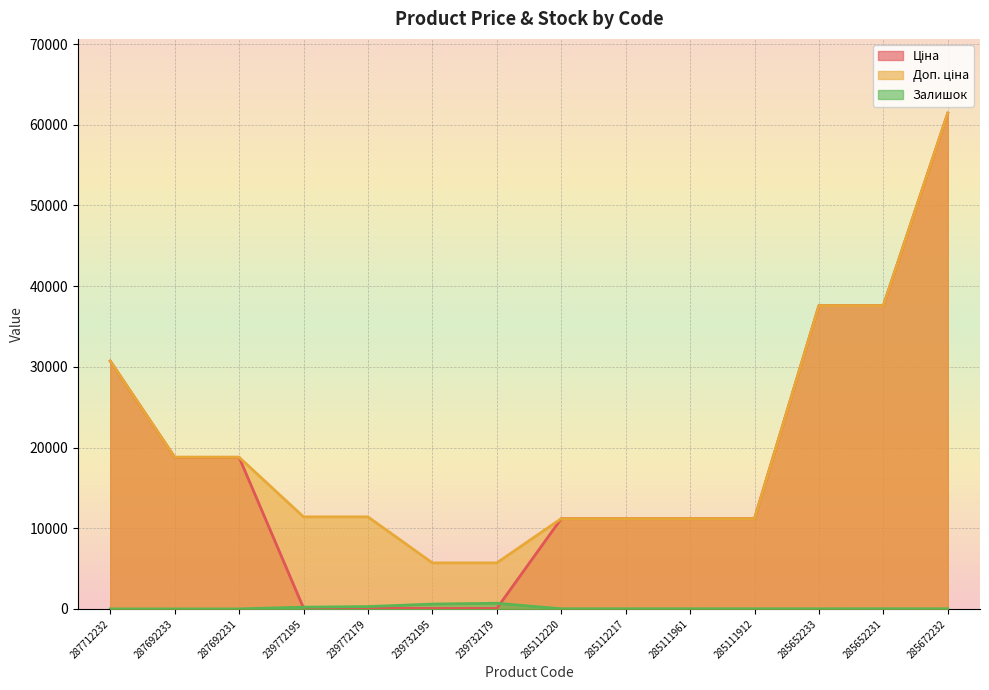

At which category does Залишок reach its first local peak?

239732179